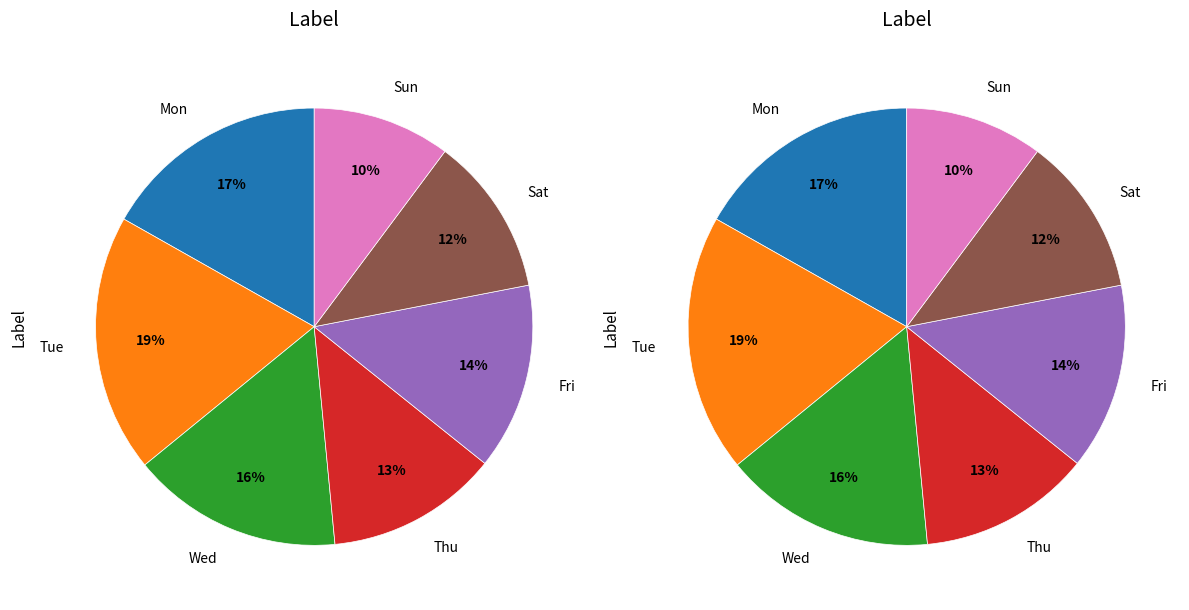

Is there a majority slice in this chart?

No